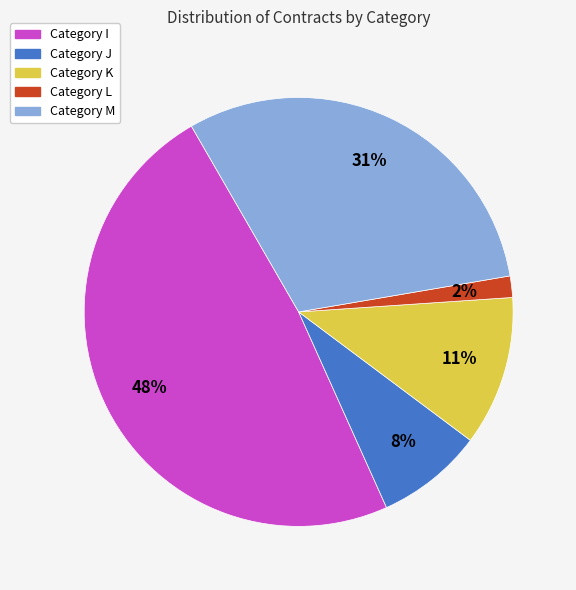

Is there a majority slice in this chart?

No